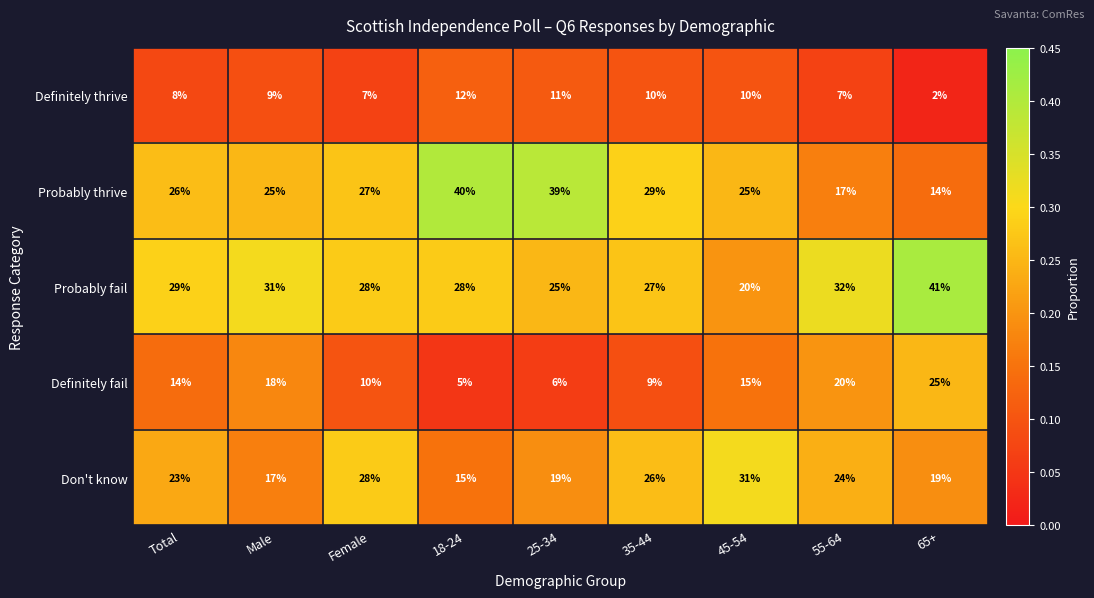

Is it true that Probably fail equals 7 at Female?

False